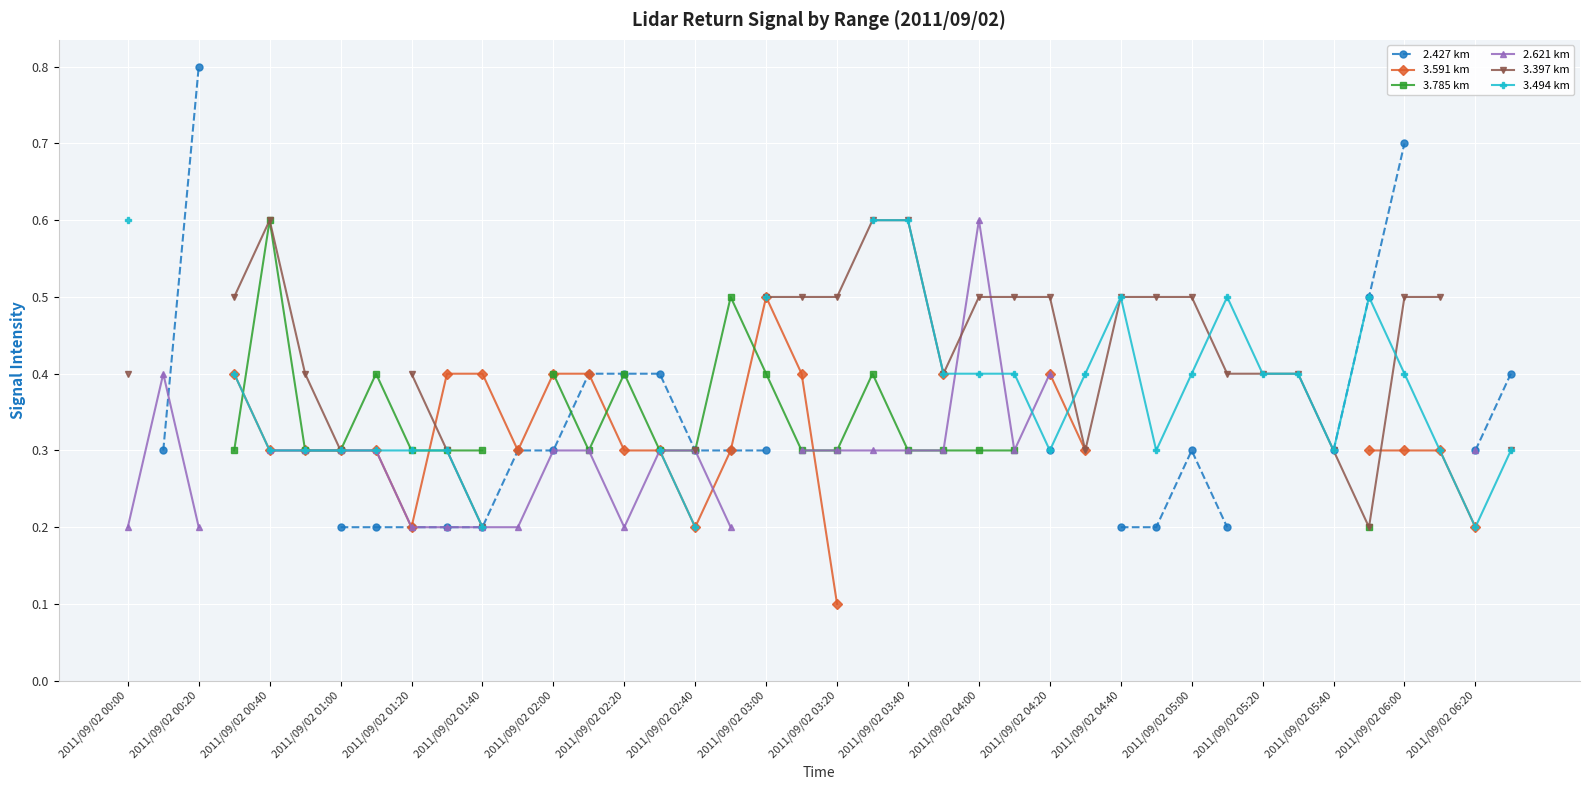

What are all the series names shown in the legend?

2.427 km, 3.591 km, 3.785 km, 2.621 km, 3.397 km, 3.494 km